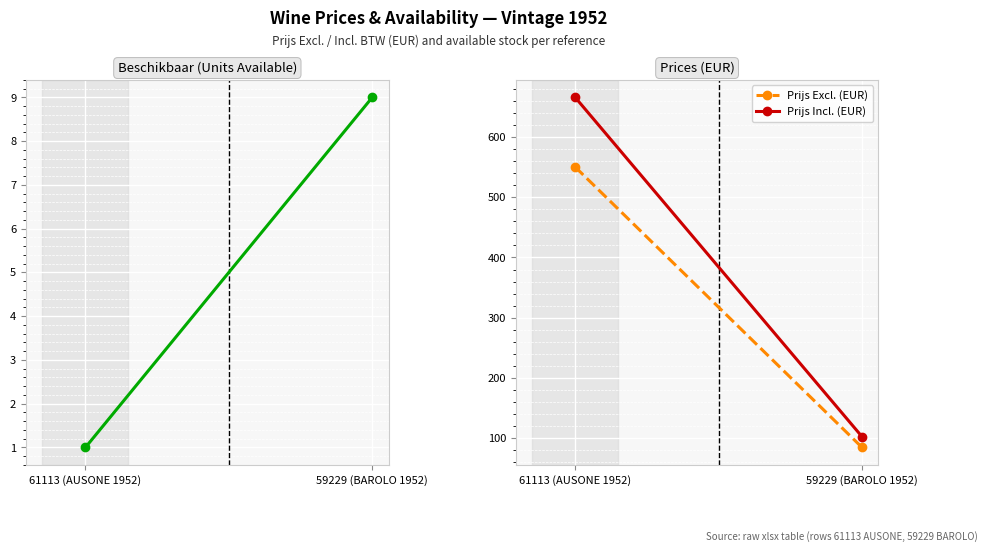

What is the label of the 1st point from the right?

59229 (BAROLO 1952)